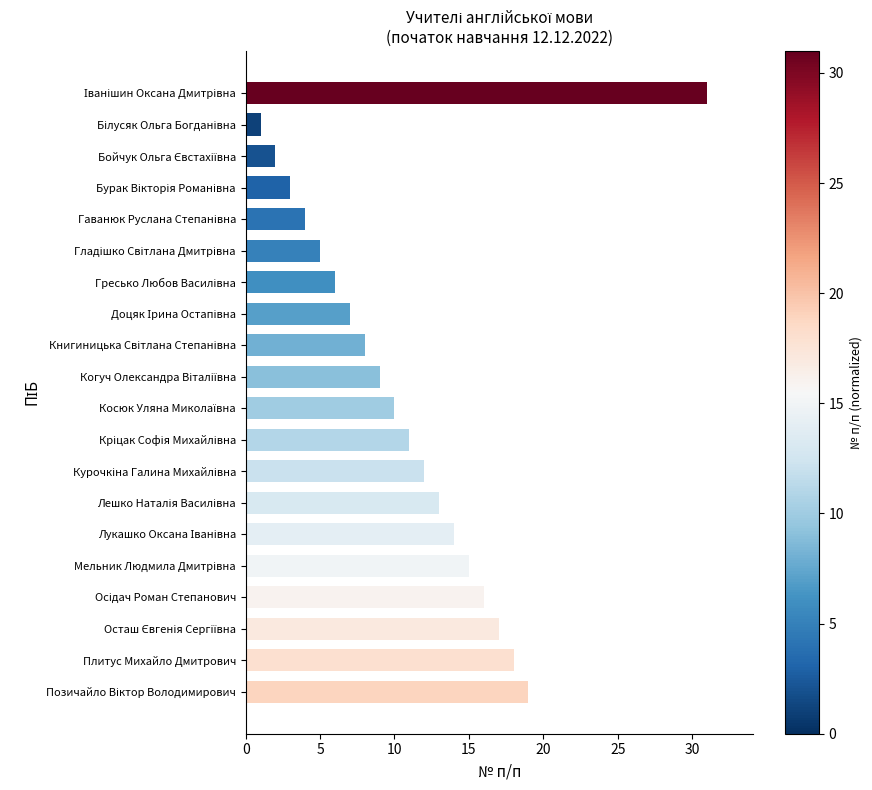

What is the minimum value shown in the chart?

1